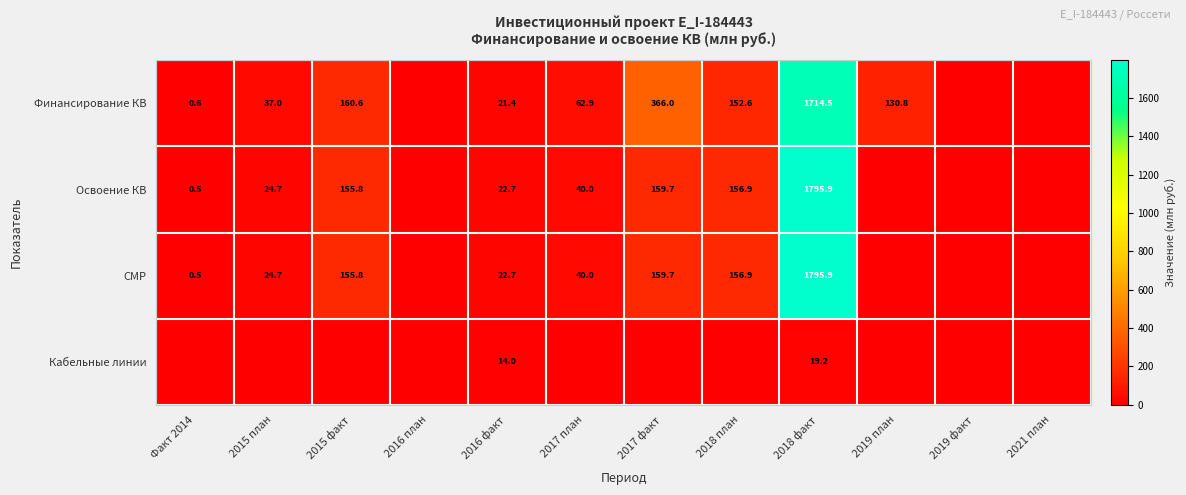

What is the sum of the Финансирование КВ values at Факт 2014 and 2018 факт?

1715.1